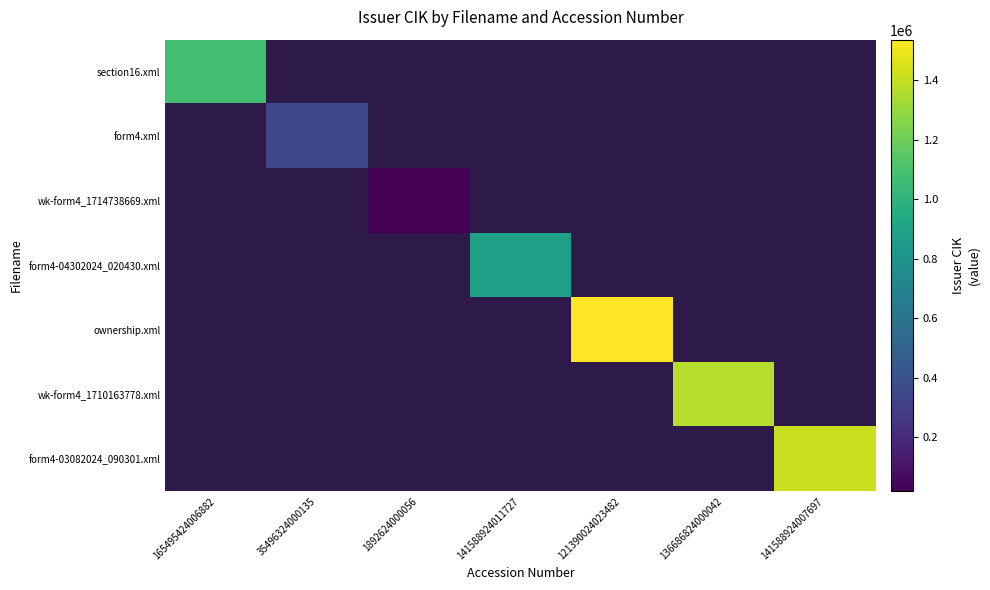

What is the highest value of the section16.xml series?

1075736.0